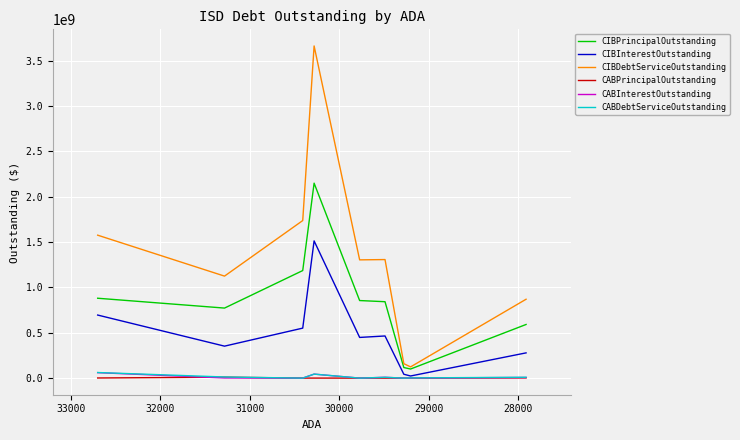

List the series in order of their peak value, lowest first.

CABPrincipalOutstanding, CABInterestOutstanding, CABDebtServiceOutstanding, CIBInterestOutstanding, CIBPrincipalOutstanding, CIBDebtServiceOutstanding